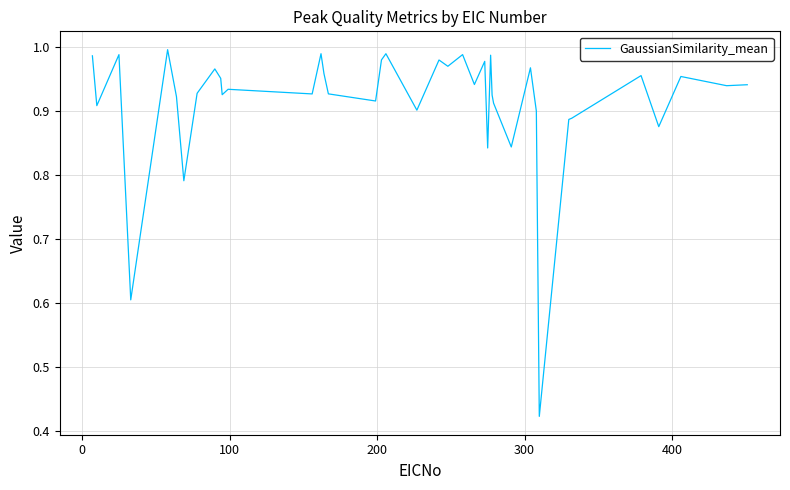

Does the chart have visible grid lines?

Yes